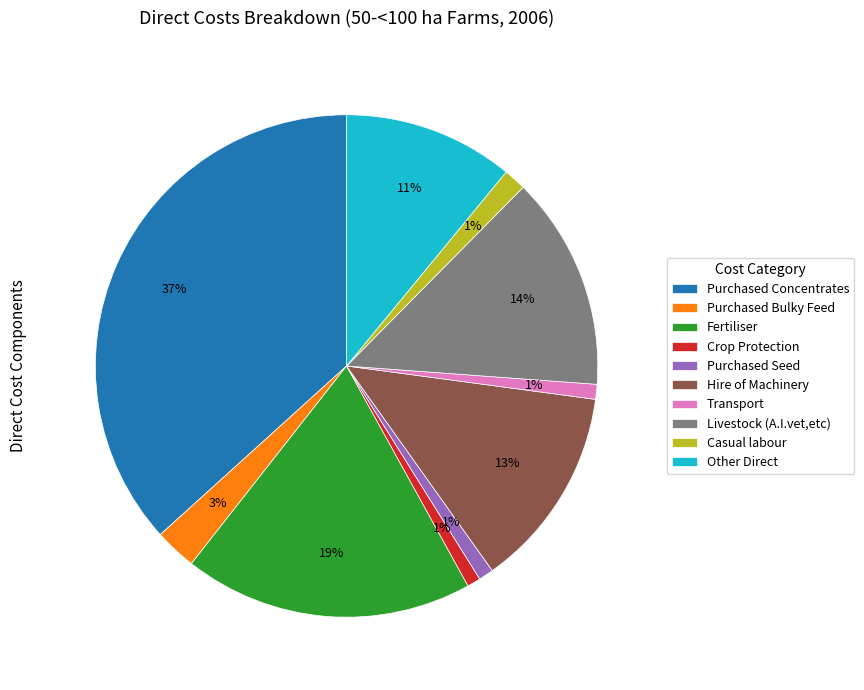

Which slice is the largest?

Purchased Concentrates